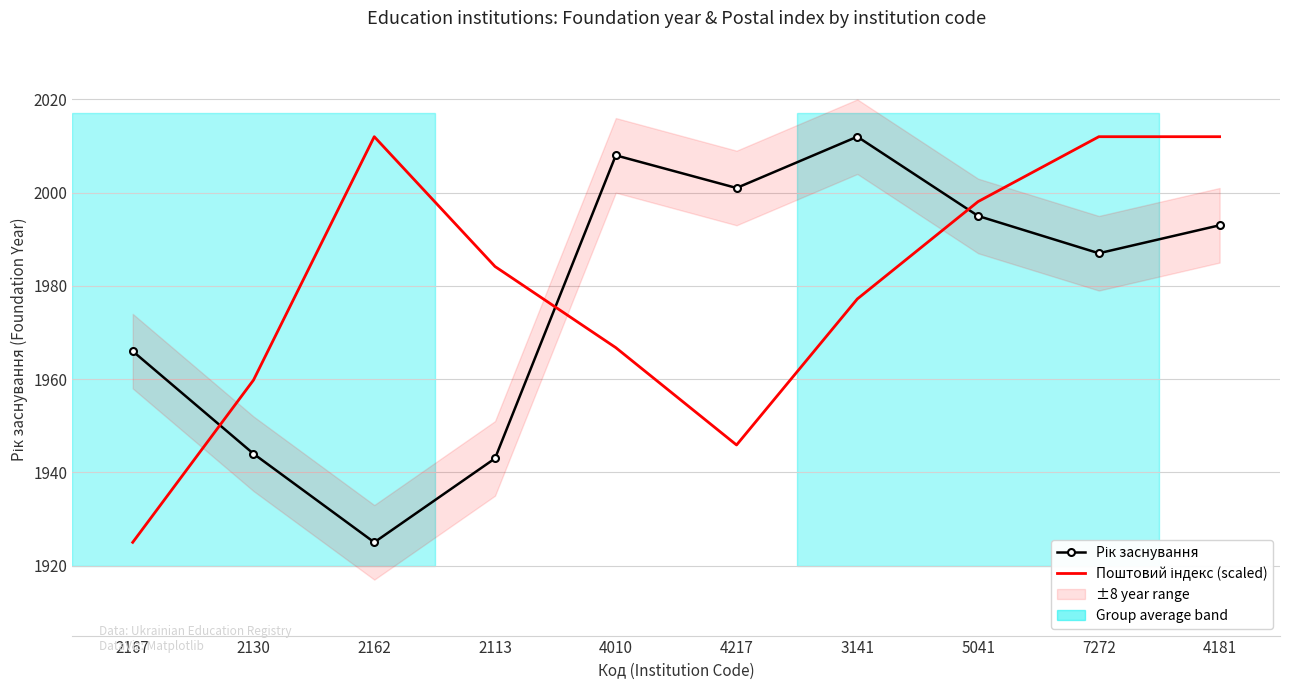

Is it true that Поштовий індекс (scaled) equals 2839.6 at 2113?

False